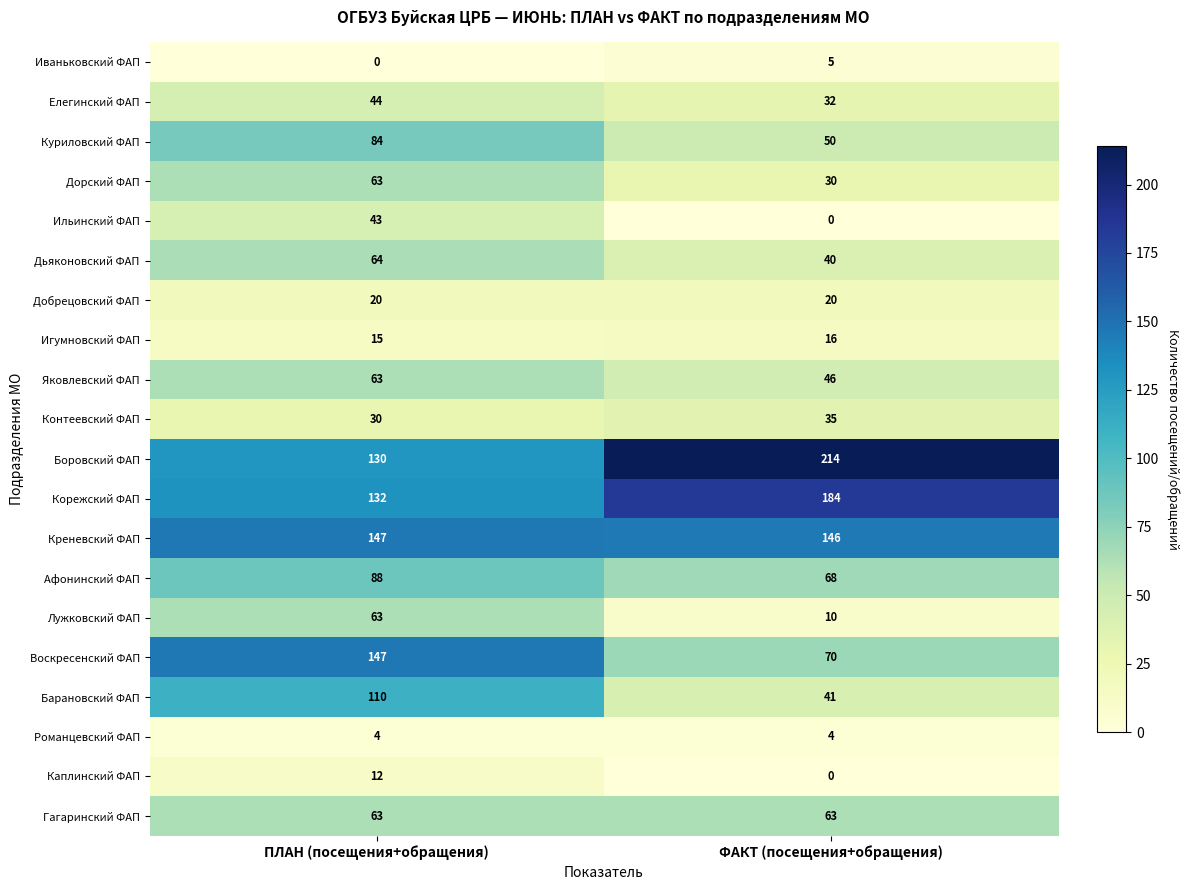

The value of Ильинский ФАП at ПЛАН (посещения+обращения) is 43. True or false?

True